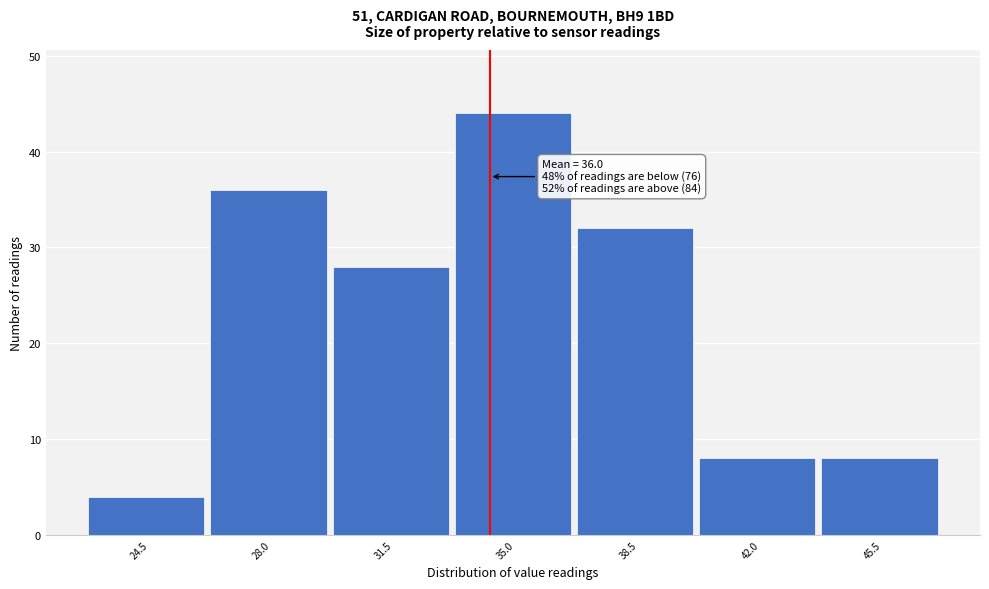

Reading left to right, transcribe all the data shown in this chart.

24.5=4	28.0=36	31.5=28	35.0=44	38.5=32	42.0=8	45.5=8